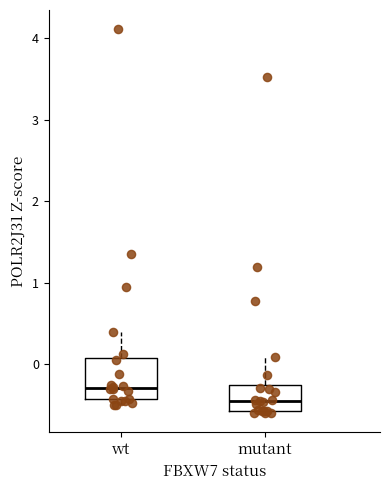

Which box is the tallest, from its lower edge to its upper edge?

wt